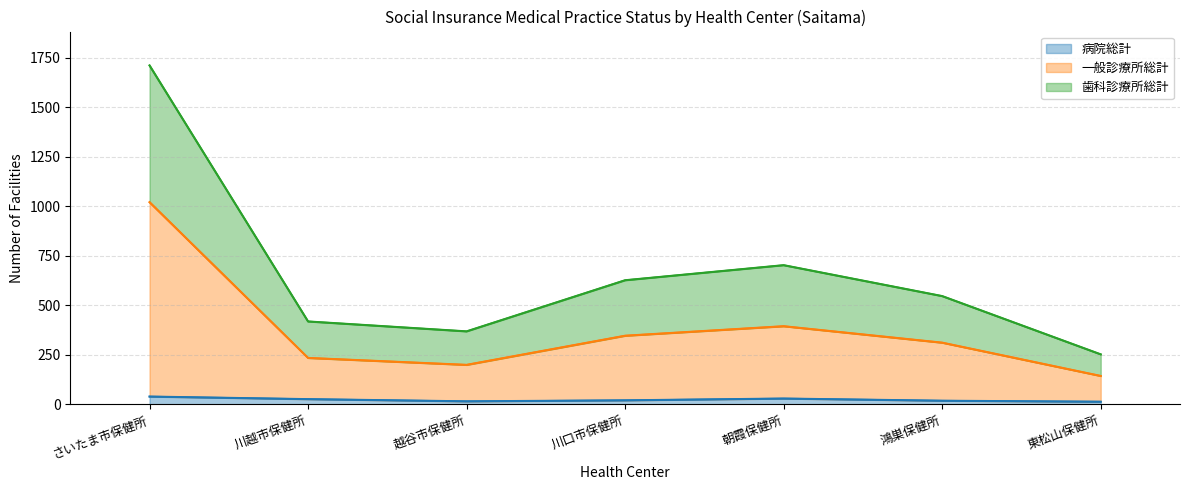

At which category does the chart reach its minimum across all series?

東松山保健所